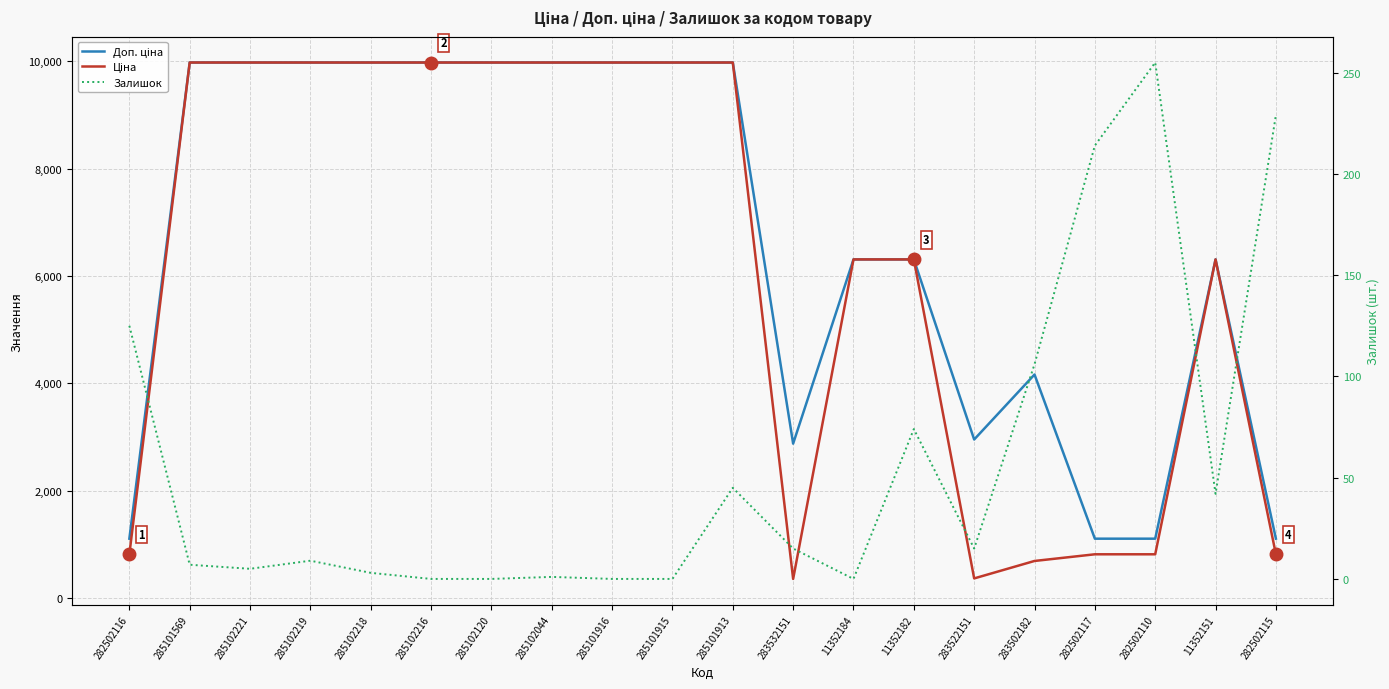

True or false: Ціна and Доп. ціна intersect in this chart.

False